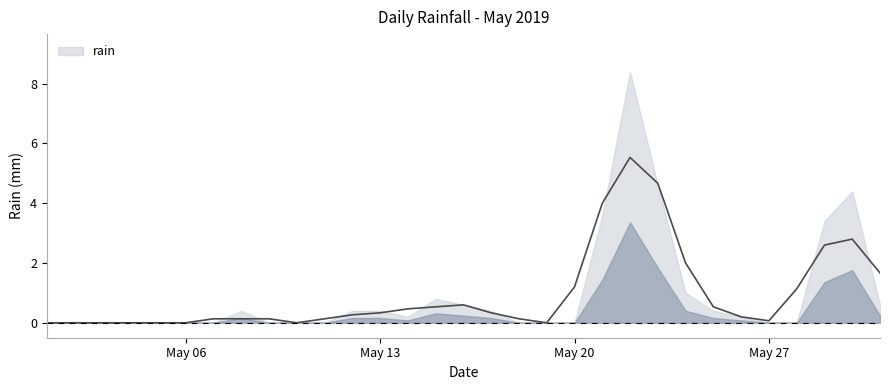

What is the sum of all values?

29.8